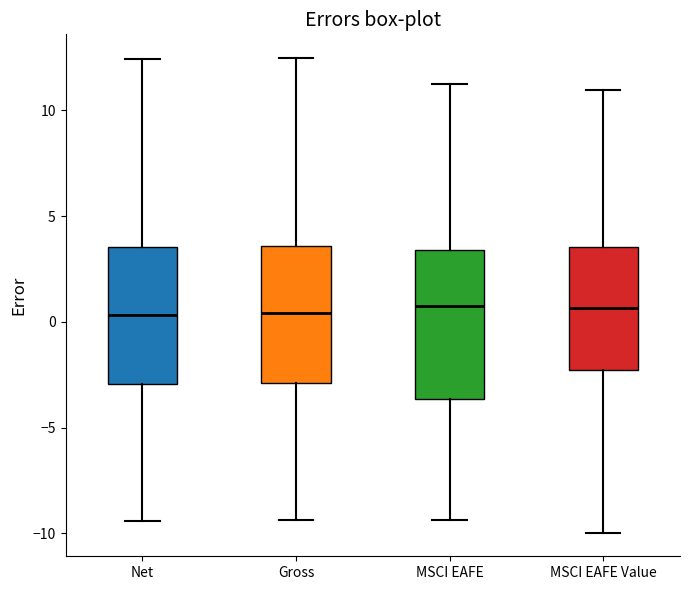

Reading left to right, read every box against the y-axis: the position of its median line, the range the box covers, and the ends of its whiskers. The values are not printed on the chart, so give them approximately, as read against the axis.

Net: median 0.5, box -3.0 to 3.5, whiskers -9.5 to 12.5
Gross: median 0.5, box -3.0 to 3.5, whiskers -9.5 to 12.5
MSCI EAFE: median 1.0, box -3.5 to 3.5, whiskers -9.5 to 11.5
MSCI EAFE Value: median 0.5, box -2.5 to 3.5, whiskers -10.0 to 11.0